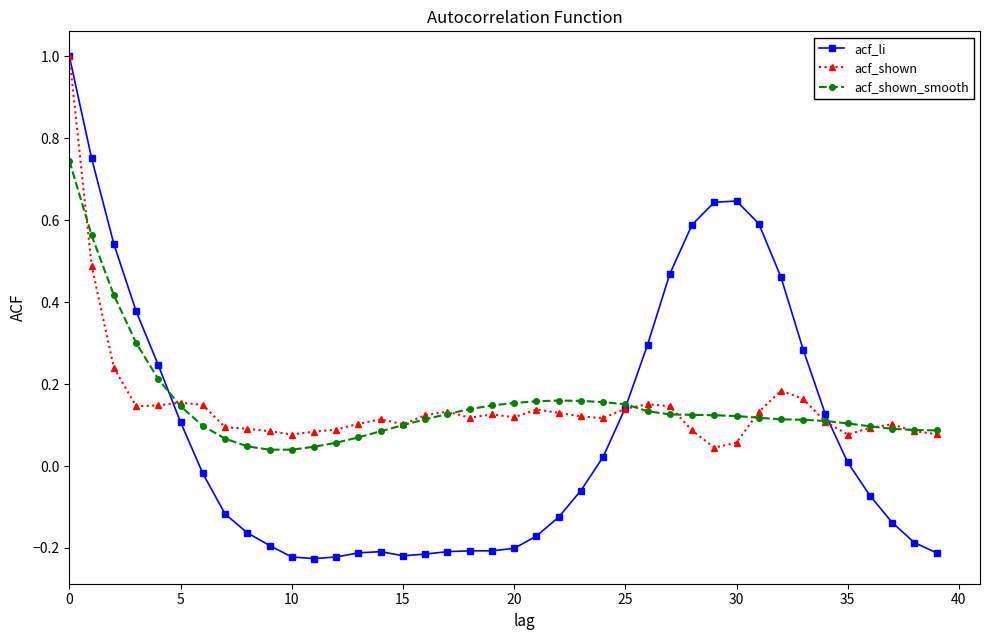

What is the highest value of the acf_li series?

1.0